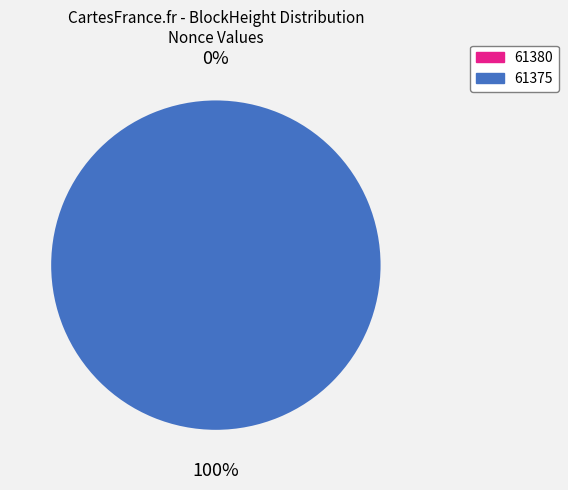

The 61375 slice represents 100% of the pie. True or false?

True